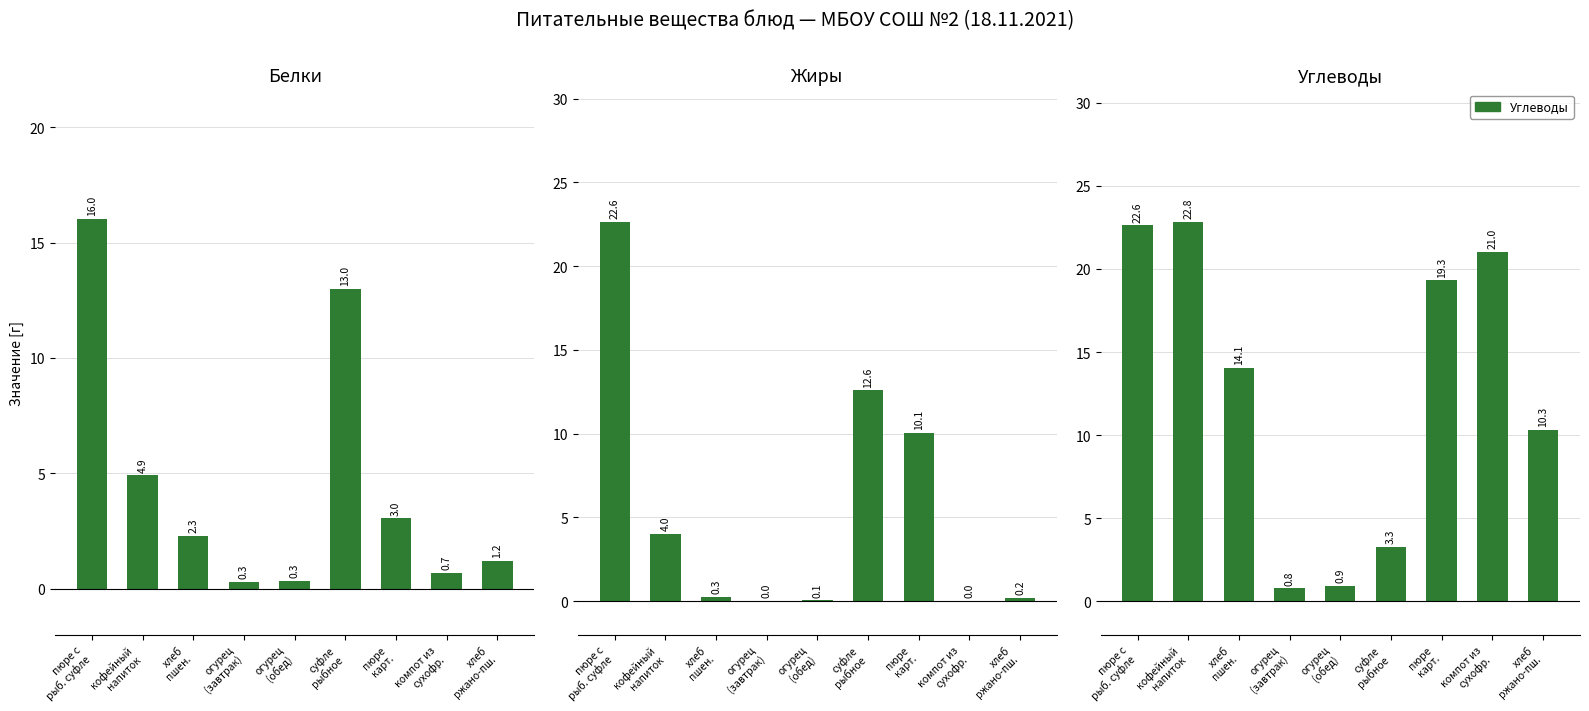

How many values in the Жиры series exceed 0?

8